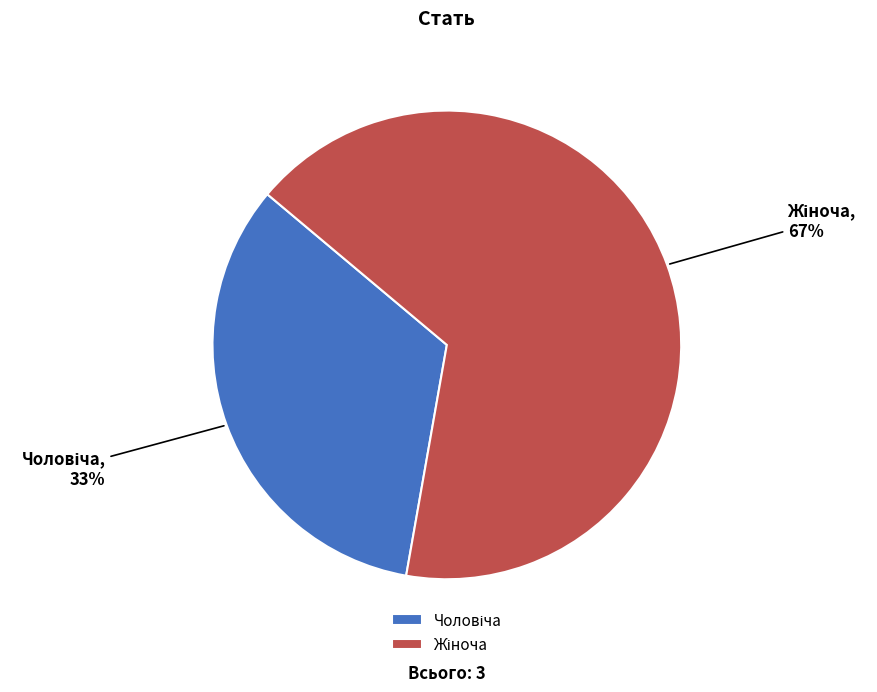

How many segments does this pie chart have?

2